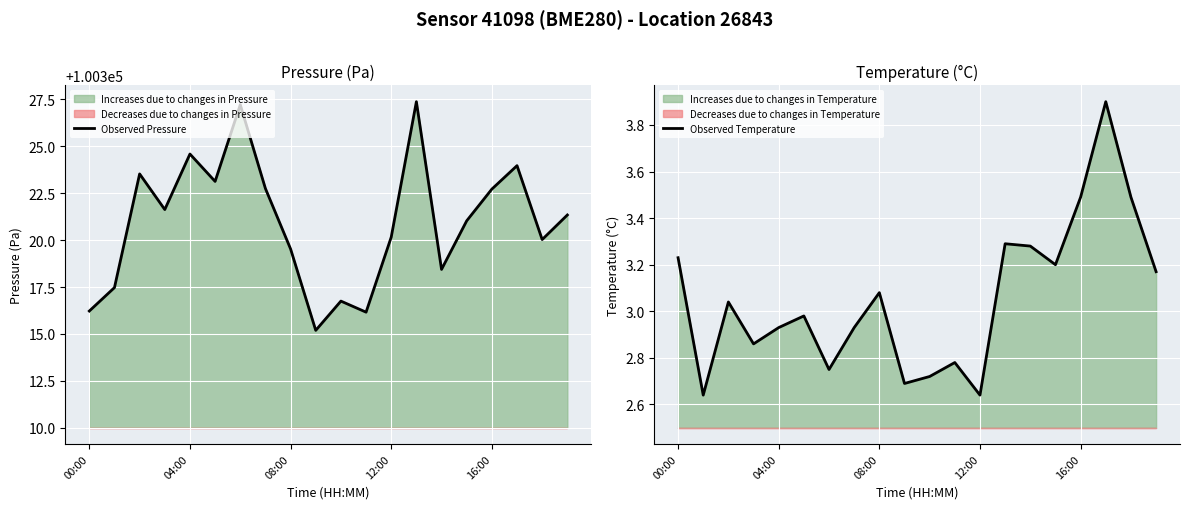

How many values in the Observed Pressure series exceed 100321?

11